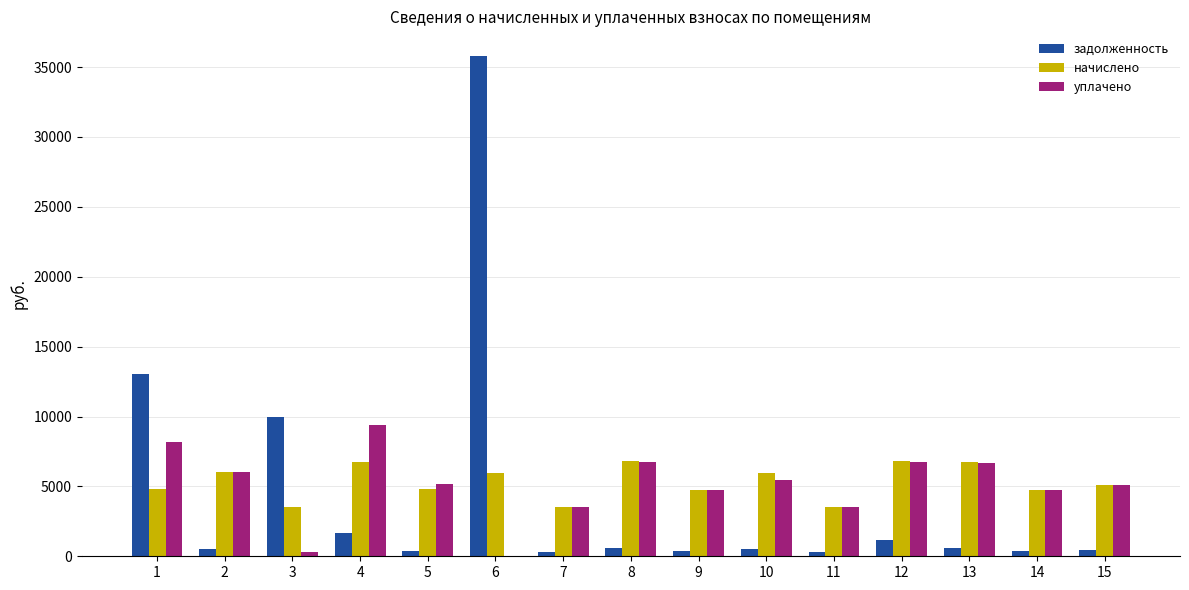

What is the sum of the начислено values at 14 and 10?

10716.1